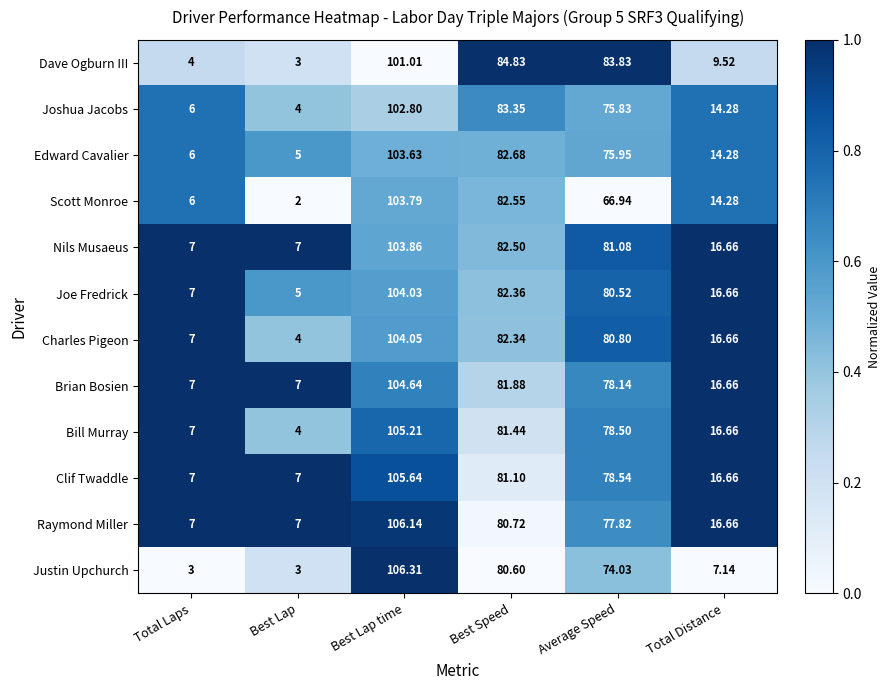

List the series in order of their peak value, lowest first.

Dave Ogburn III, Joshua Jacobs, Edward Cavalier, Scott Monroe, Nils Musaeus, Joe Fredrick, Charles Pigeon, Brian Bosien, Bill Murray, Clif Twaddle, Raymond Miller, Justin Upchurch